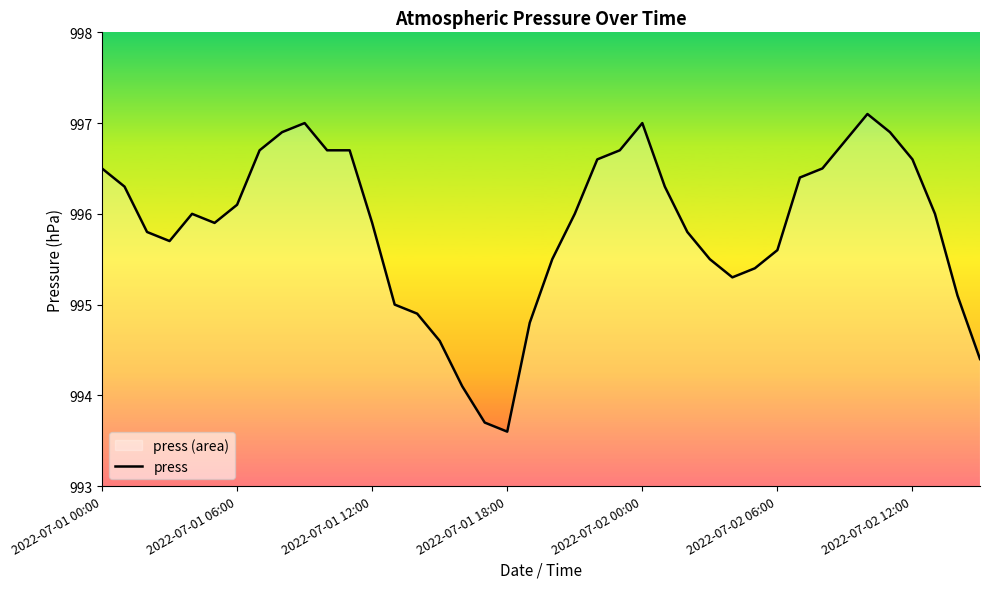

How many data points are less than 996?

19